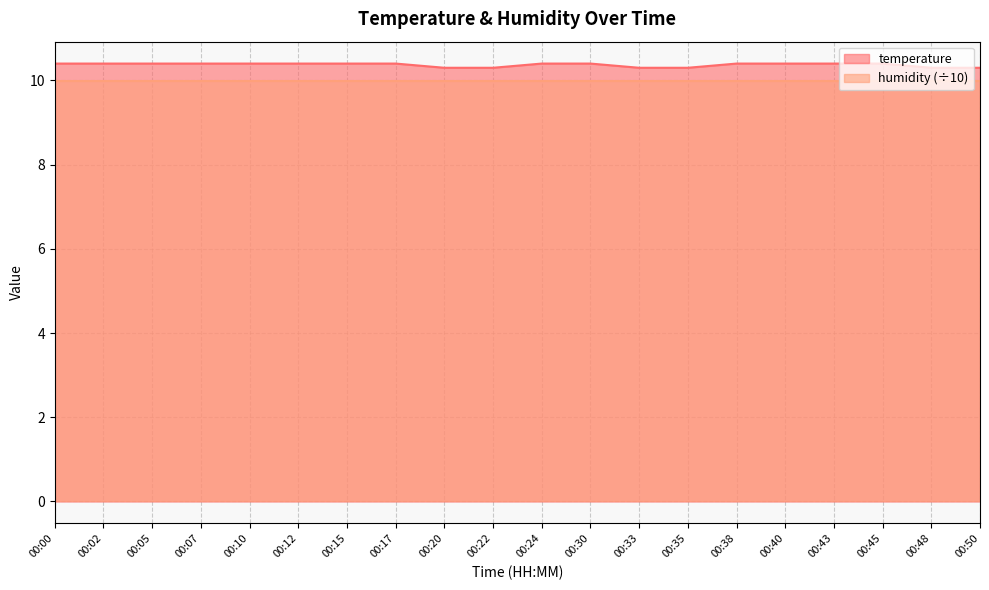

Reading left to right, transcribe all the data shown in this chart.

10.4	10.4	10.4	10.4	10.4	10.4	10.4	10.4	10.3	10.3	10.4	10.4	10.3	10.3	10.4	10.4	10.4	10.4	10.3	10.3